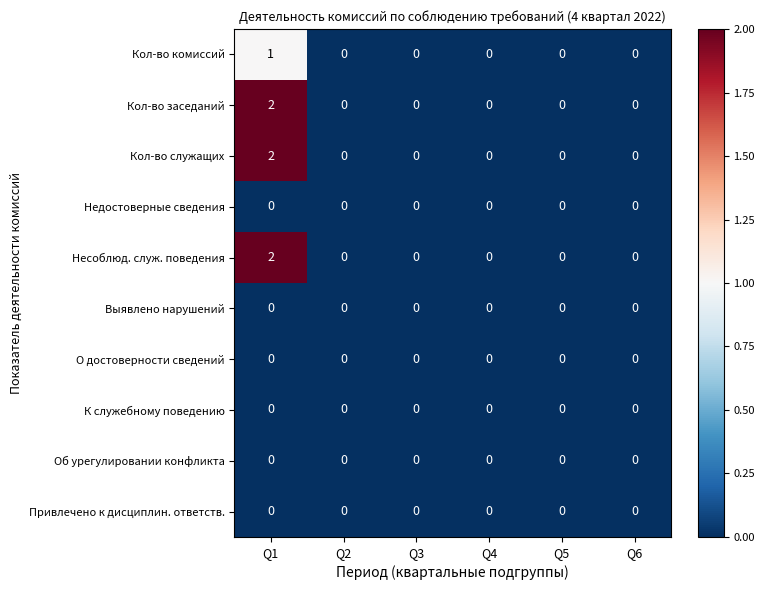

At which category is the sum across all series the highest?

Q1